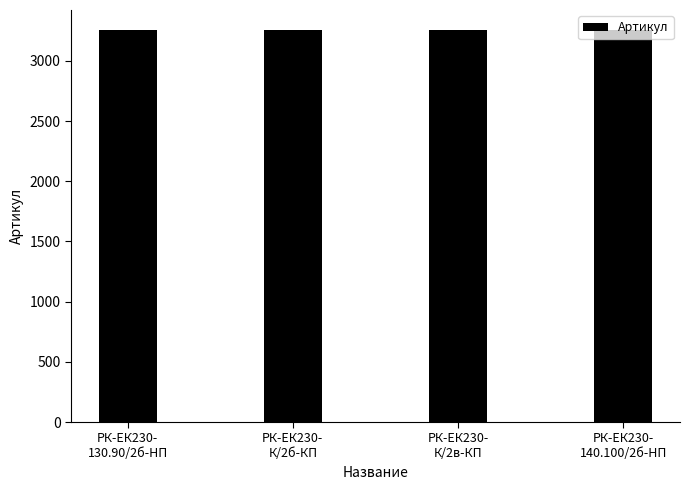

What is the value of the 4th bar from the left?

3255